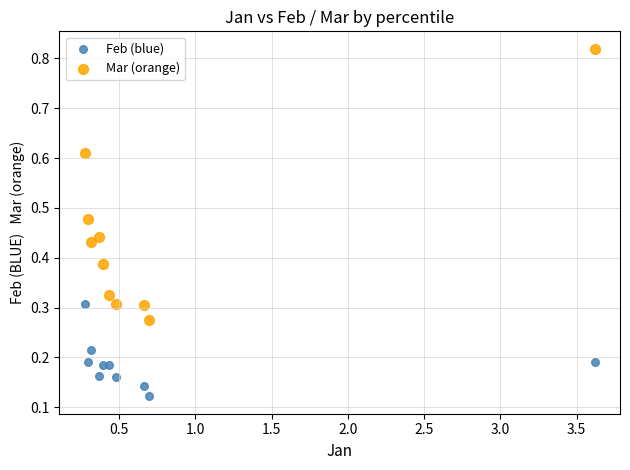

What is the X range (max minus min) for the scatter plot?

3.3